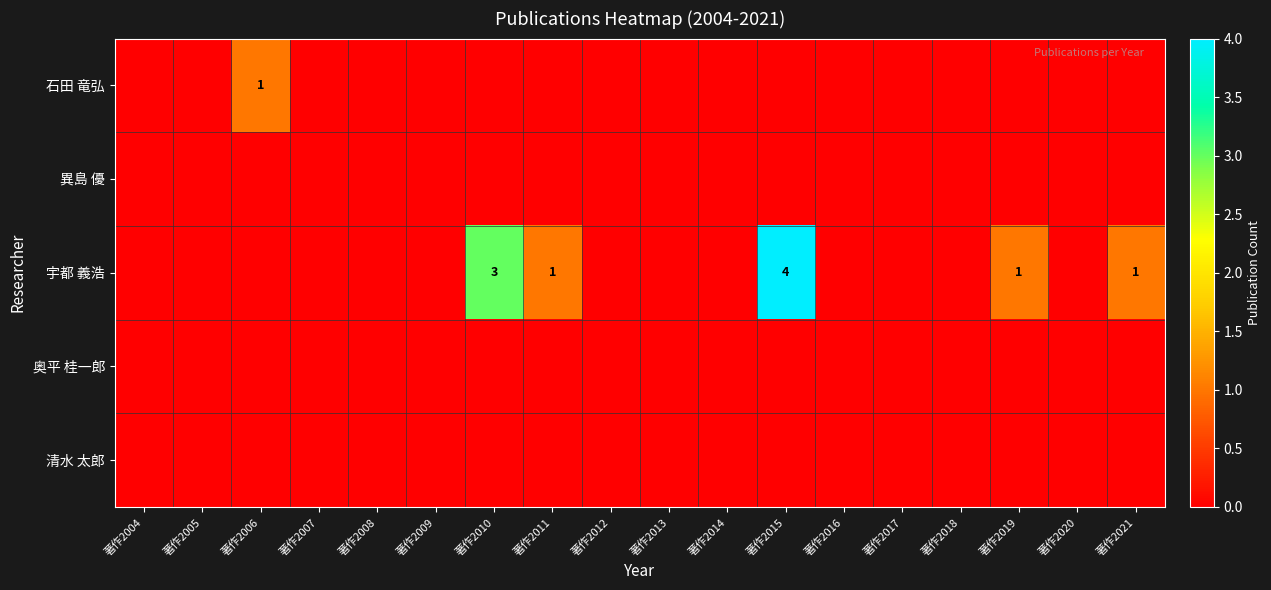

Is it true that 宇都 義浩 equals 3 at 著作2010?

True